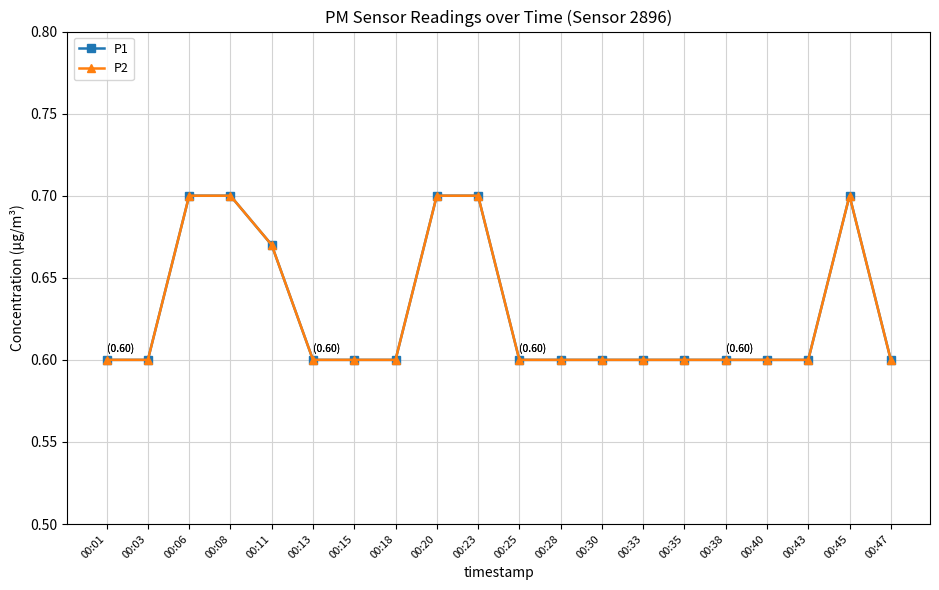

Is this an area chart (filled region under the line)?

No